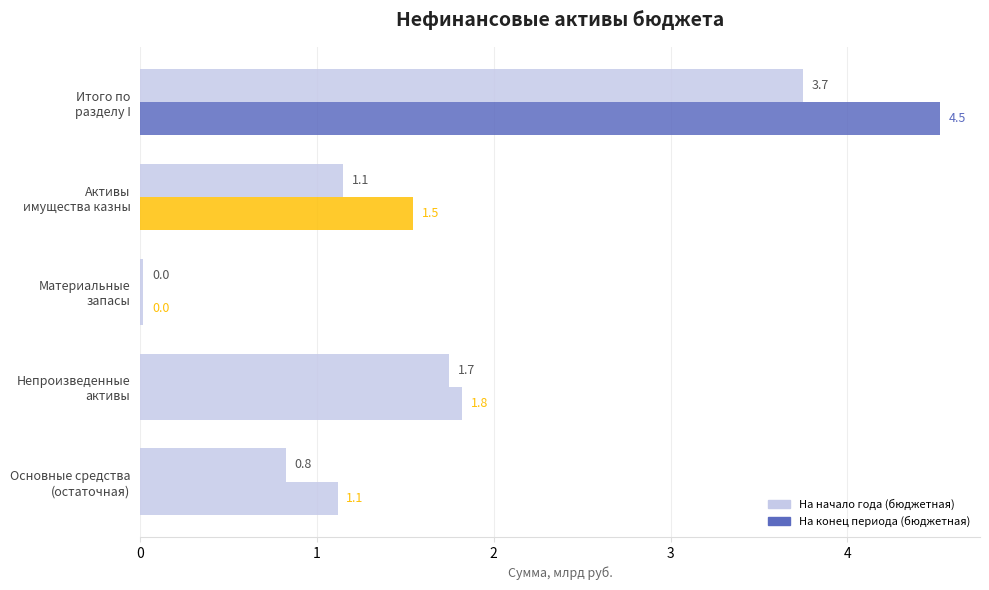

How many data points in На начало года (бюджетная) are above 1?

3